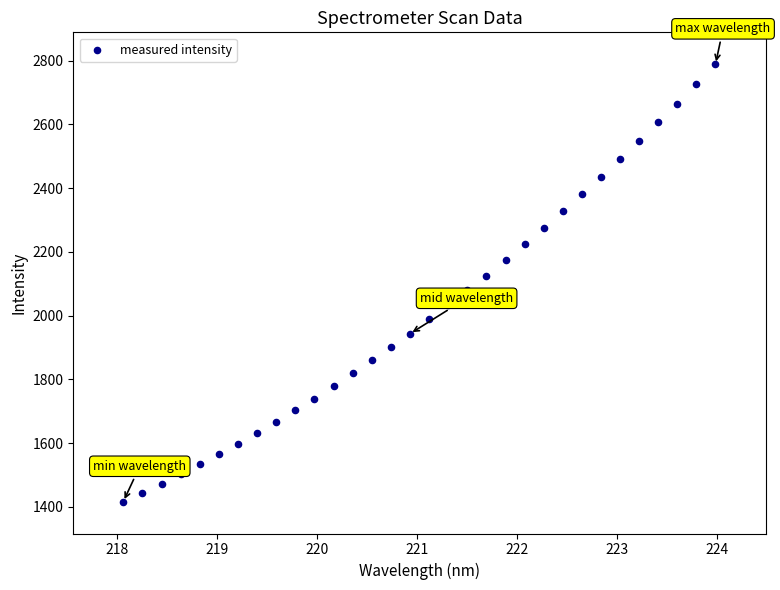

What is the range of Y values (max minus min)?

1372.5